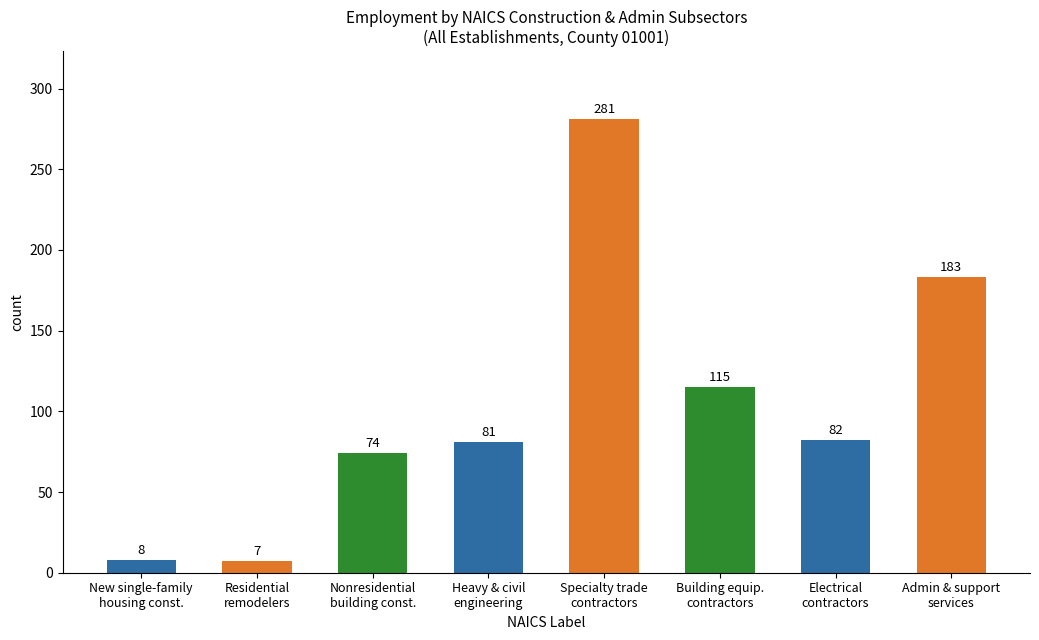

Which has a higher value, Admin & support
services or Nonresidential
building const.?

Admin & support
services